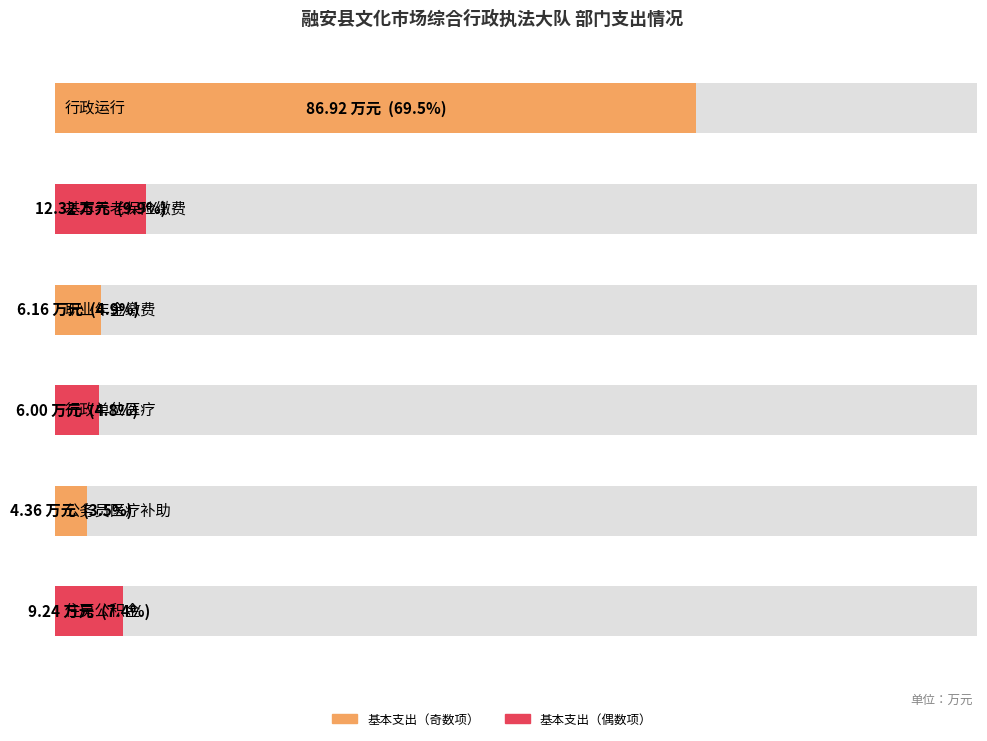

List the labels in order of value, largest first.

行政运行, 机关事业单位基本养老保险缴费支出, 住房公积金, 机关事业单位职业年金缴费支出, 行政单位医疗, 公务员医疗补助